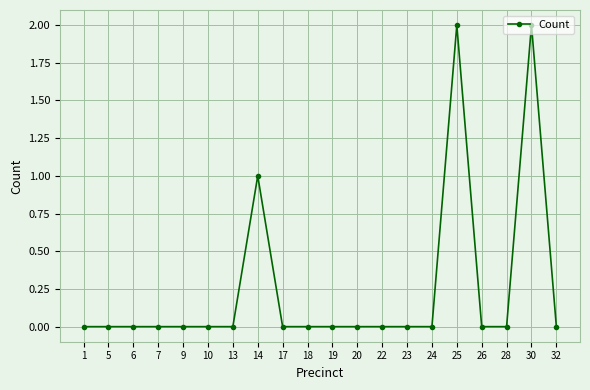

Reading left to right, what are all the values shown in this chart?

1=0	5=0	6=0	7=0	9=0	10=0	13=0	14=1	17=0	18=0	19=0	20=0	22=0	23=0	24=0	25=2	26=0	28=0	30=2	32=0